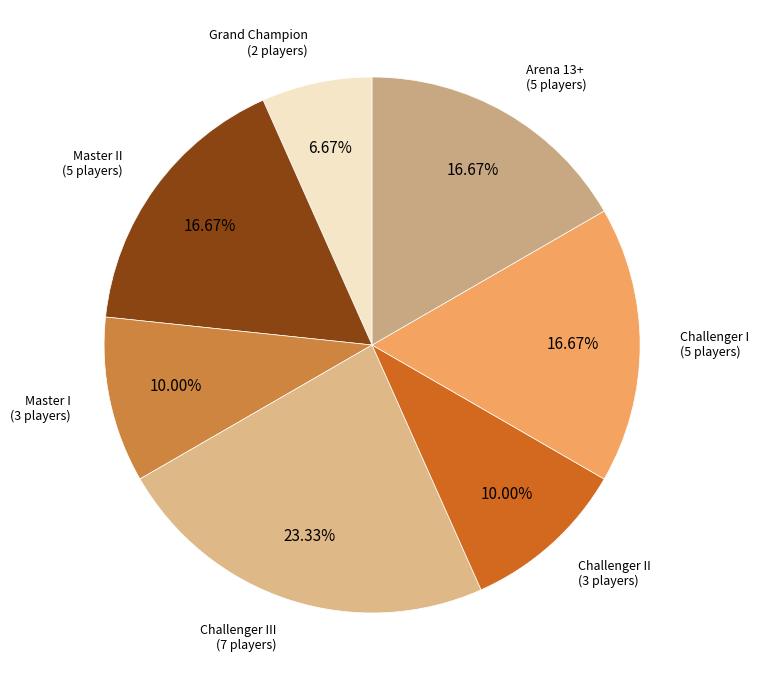

Count the number of slices in the pie.

7